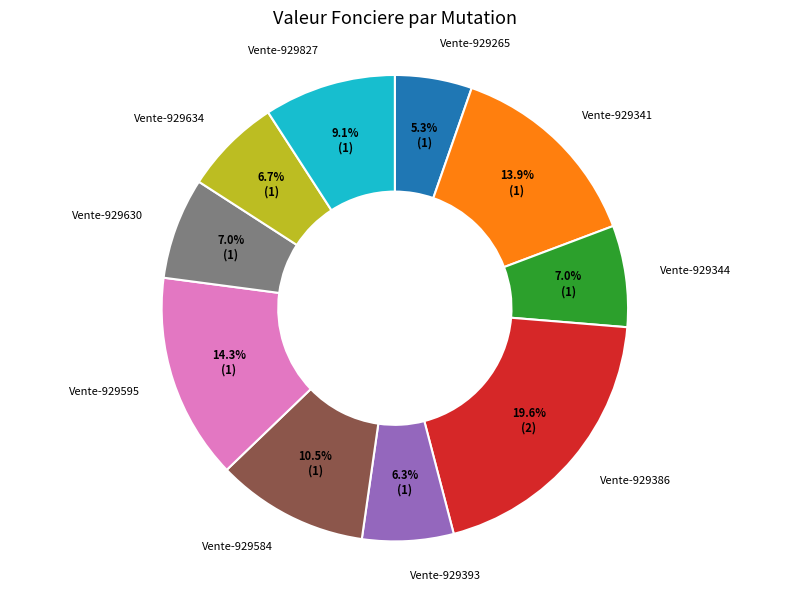

Is there a majority slice in this chart?

No